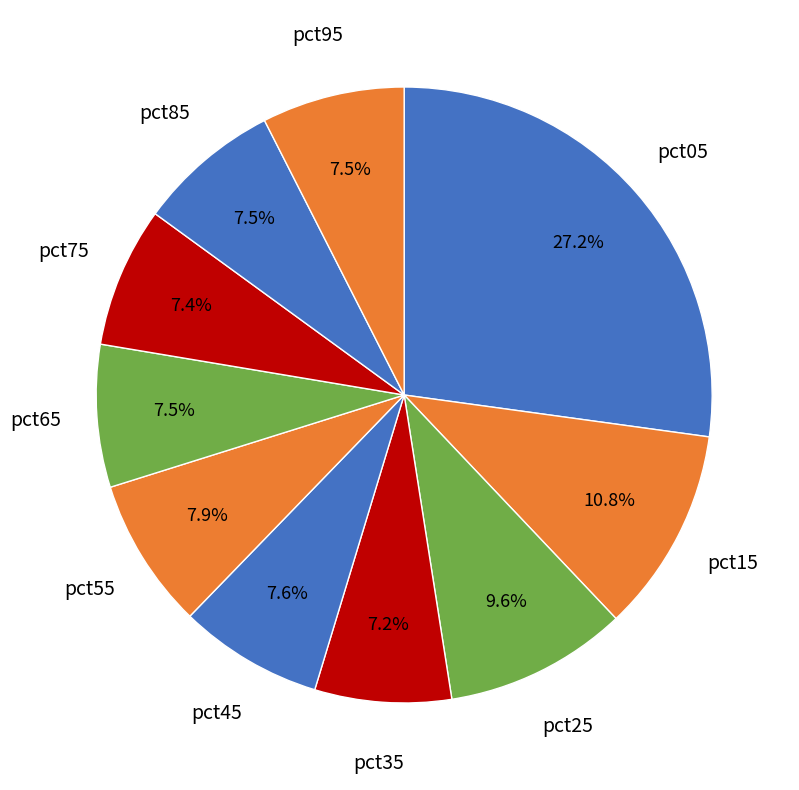

Which category has the smallest portion of the pie?

pct35